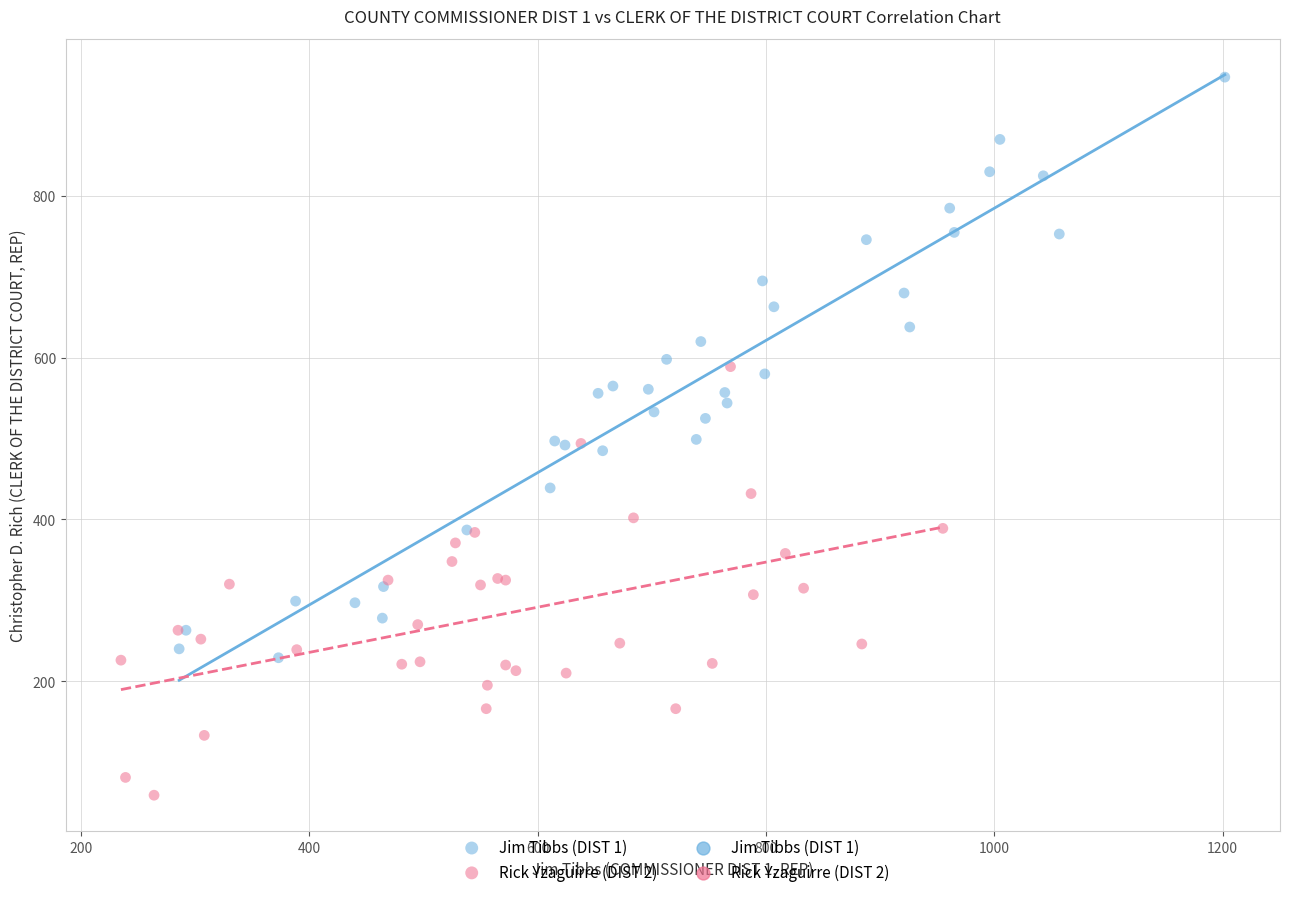

Which series contains the highest Y value?

Jim Tibbs (DIST 1)